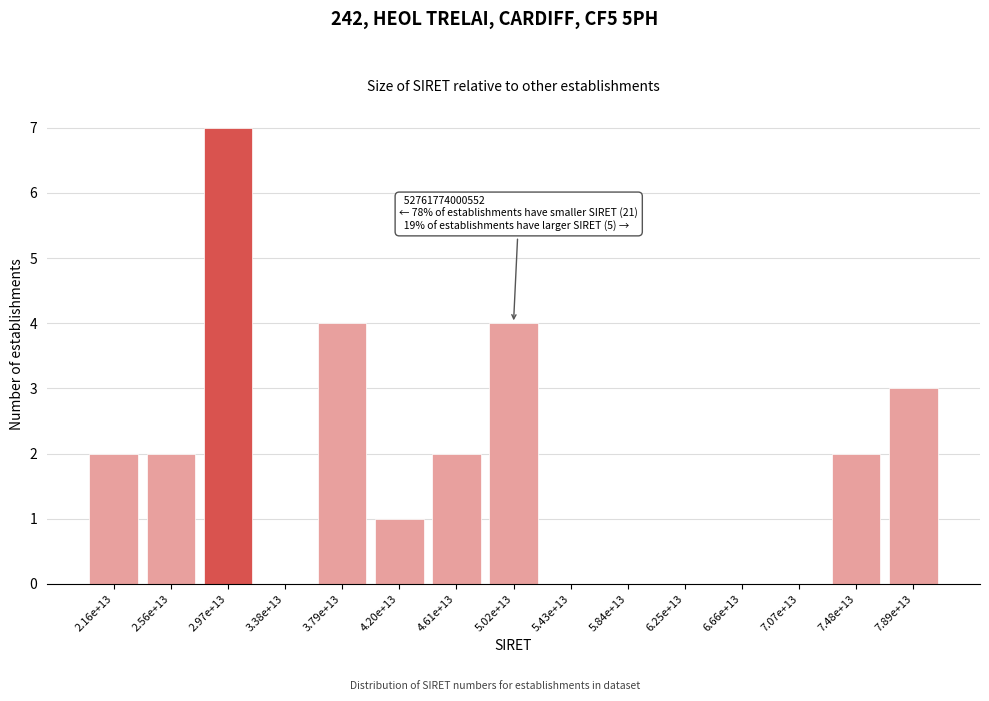

Reading right to left, extract all data points from this chart.

7.89e+13=3	7.48e+13=2	7.07e+13=0	6.66e+13=0	6.25e+13=0	5.84e+13=0	5.43e+13=0	5.02e+13=4	4.61e+13=2	4.20e+13=1	3.79e+13=4	3.38e+13=0	2.97e+13=7	2.56e+13=2	2.16e+13=2